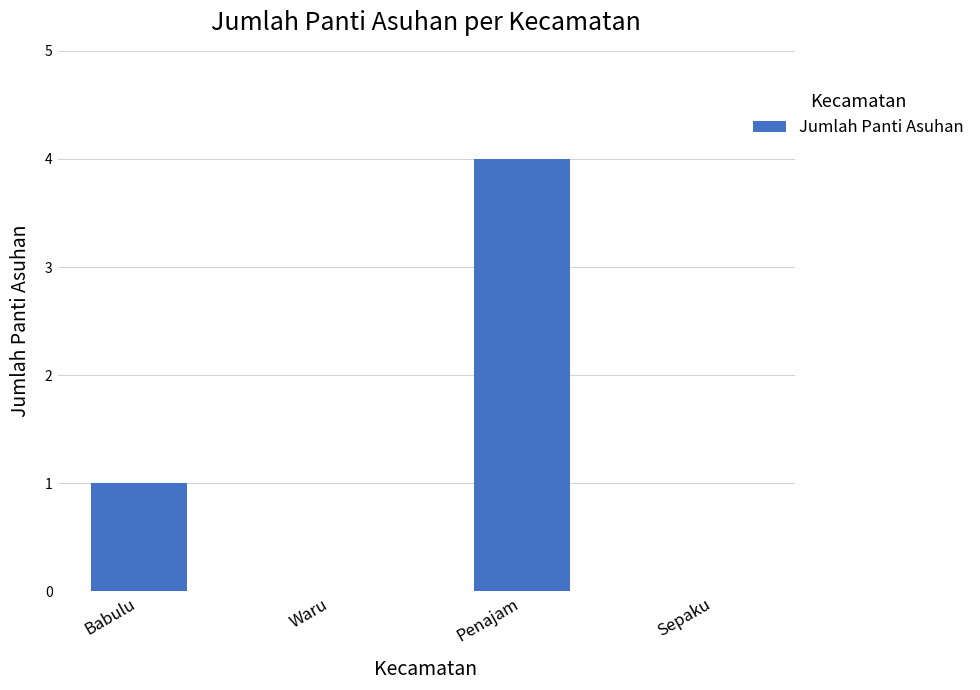

The chart shows a value of -3 at Waru. True or false?

False